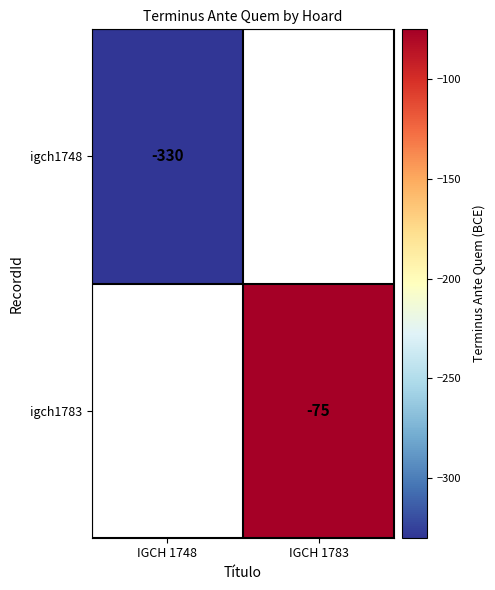

What is the smallest value displayed?

-330.0